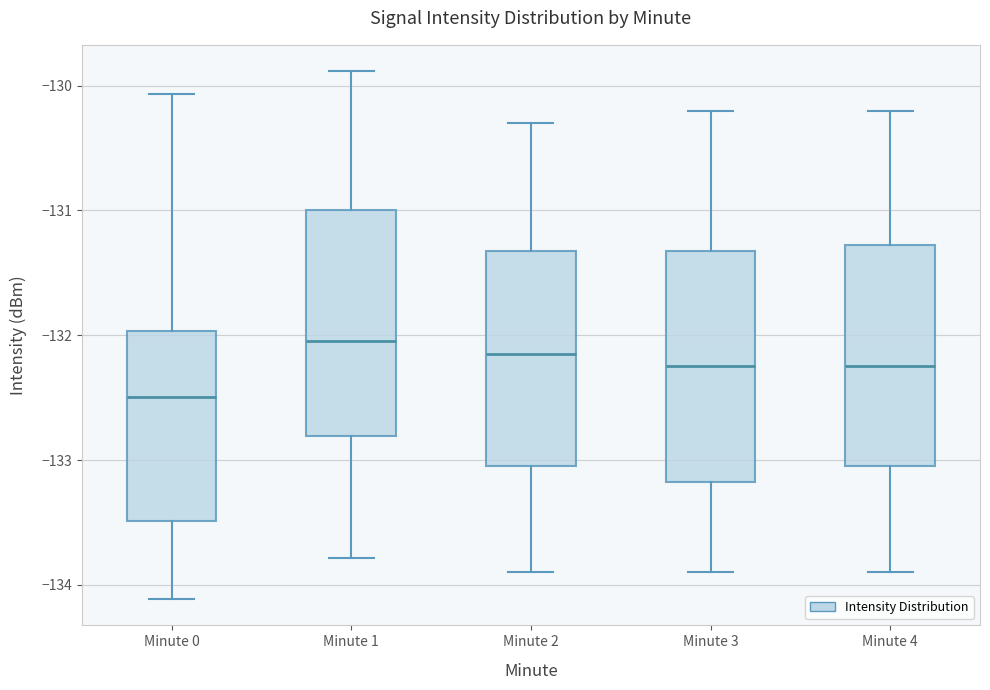

Reading left to right, read every box against the y-axis: the position of its median line, the range the box covers, and the ends of its whiskers. The values are not printed on the chart, so give them approximately, as read against the axis.

Minute 0: median -132.5, box -133.5 to -132.0, whiskers -134.1 to -130.1
Minute 1: median -132.0, box -132.8 to -131.0, whiskers -133.8 to -129.9
Minute 2: median -132.1, box -133.0 to -131.3, whiskers -133.9 to -130.3
Minute 3: median -132.2, box -133.2 to -131.3, whiskers -133.9 to -130.2
Minute 4: median -132.2, box -133.0 to -131.3, whiskers -133.9 to -130.2